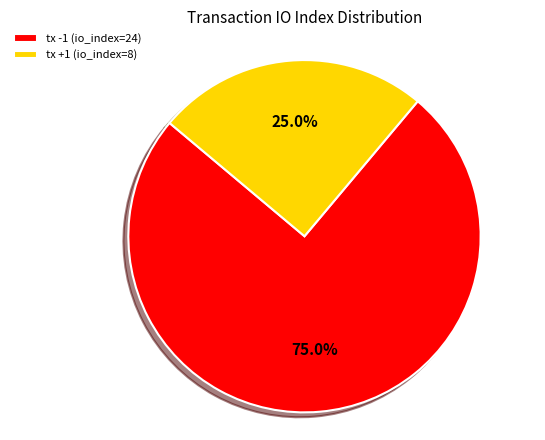

To the nearest percent, what is the difference between the largest and smallest slice percentages?

50%